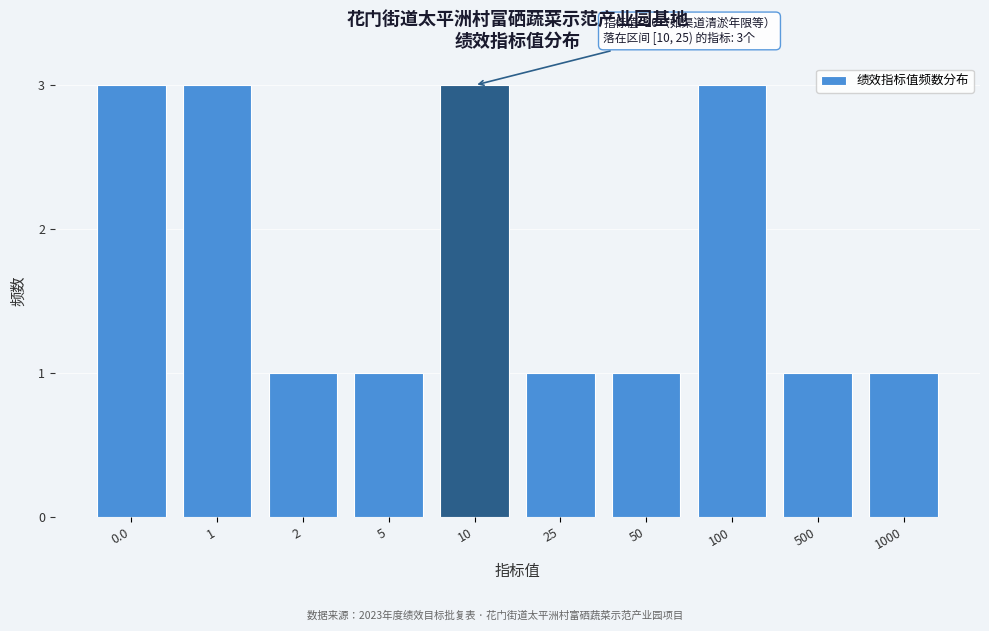

Reading left to right, list all the values displayed in this chart.

3	3	1	1	3	1	1	3	1	1